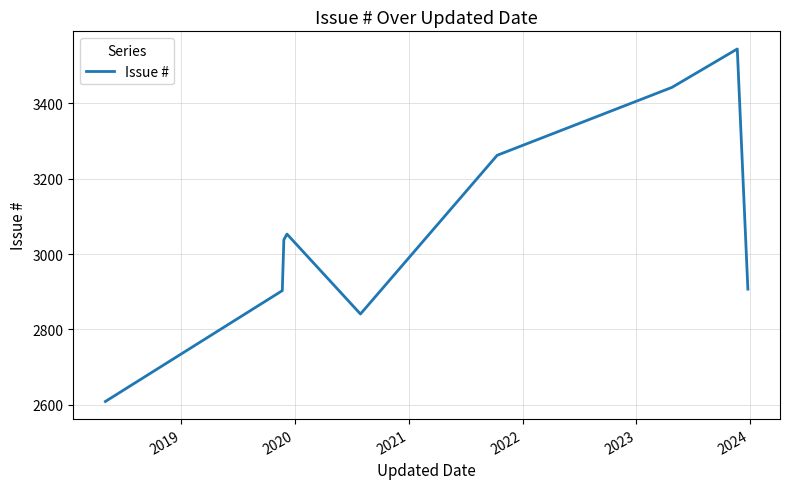

What is the difference between the maximum and minimum values?

935